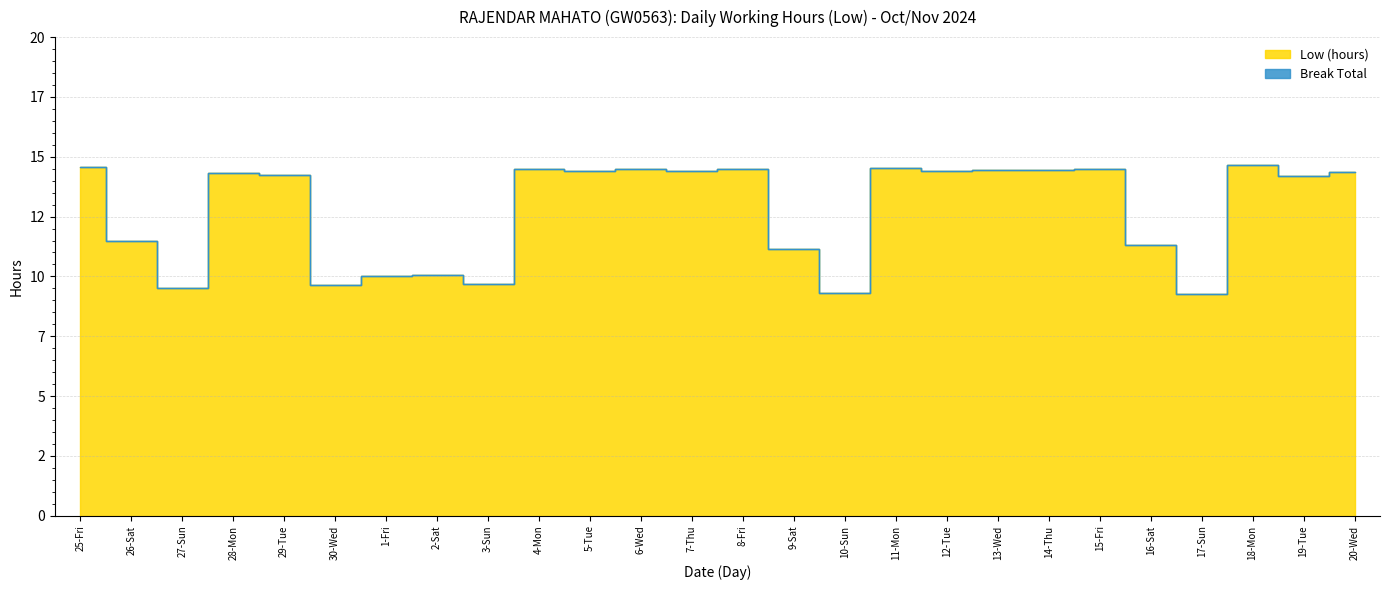

List the labels in order of value, largest first.

18-Mon, 25-Fri, 11-Mon, 6-Wed, 8-Fri, 4-Mon, 15-Fri, 14-Thu, 13-Wed, 7-Thu, 5-Tue, 12-Tue, 20-Wed, 28-Mon, 29-Tue, 19-Tue, 26-Sat, 16-Sat, 9-Sat, 2-Sat, 1-Fri, 3-Sun, 30-Wed, 27-Sun, 10-Sun, 17-Sun